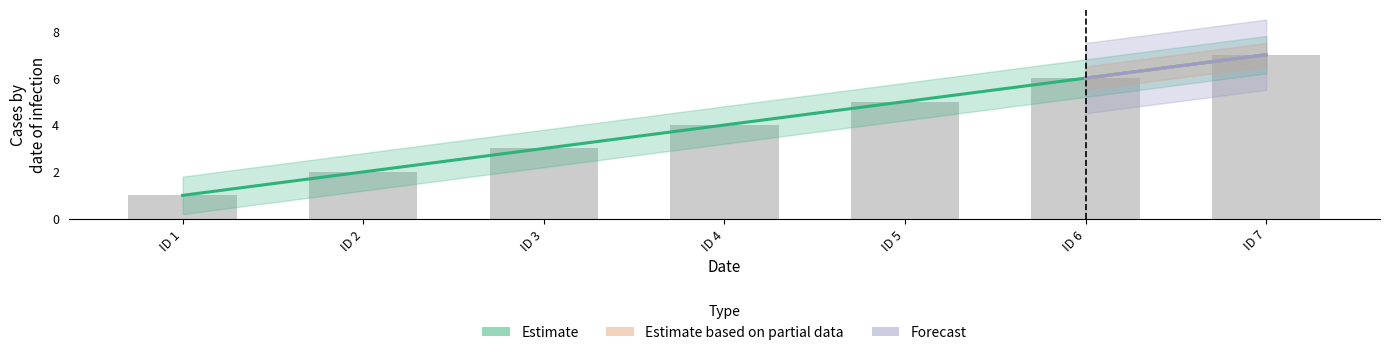

What is the approximate value at ID 6?

6